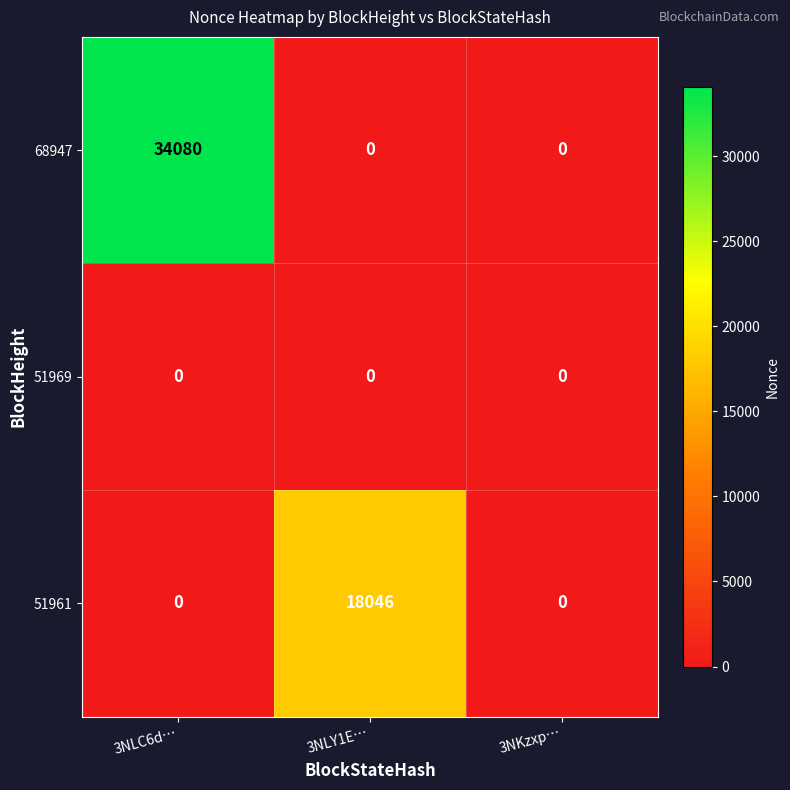

Rank the series by their average value, from highest to lowest.

68947, 51961, 51969